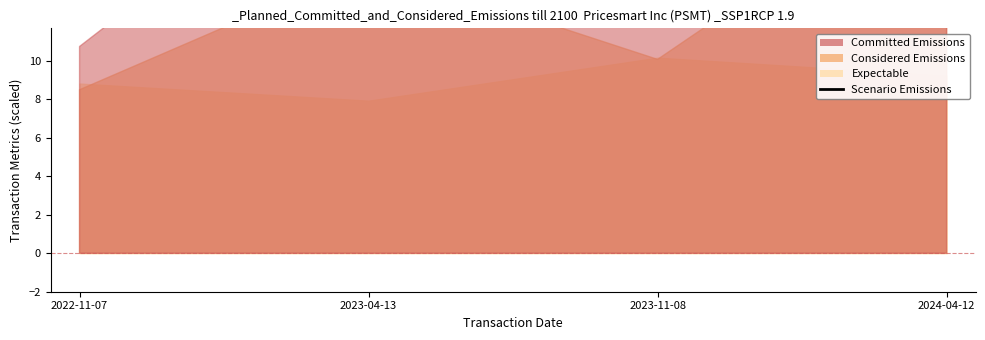

Reading left to right, list all the values displayed in this chart.

79.1	67.0	77.5	70.8